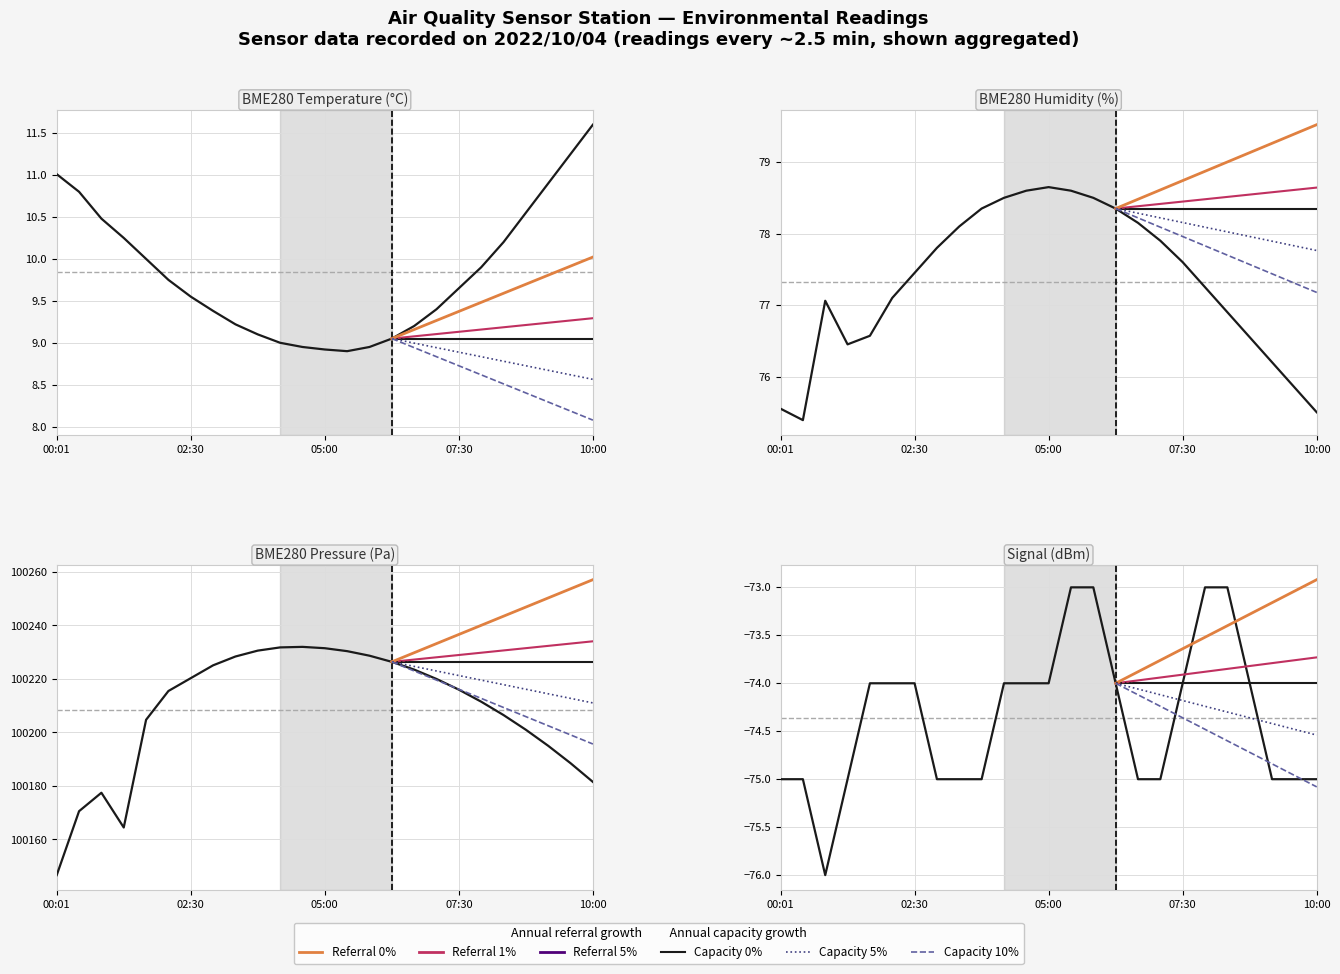

What is the approximate value of Signal at 00:01?

-75.0